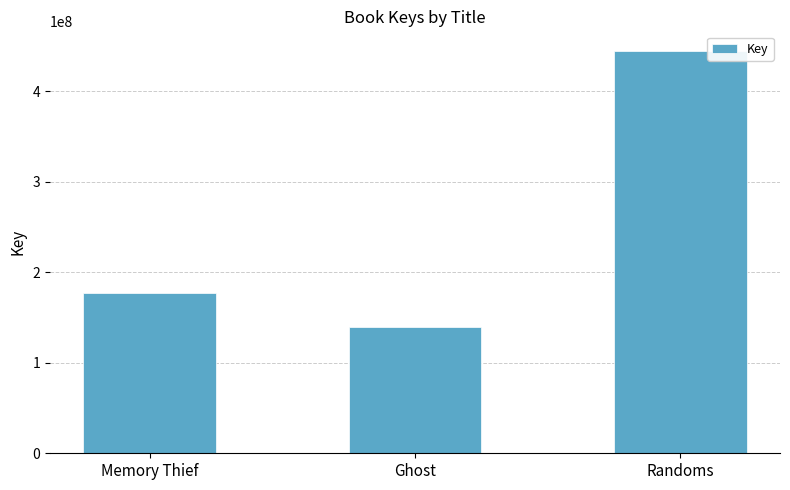

Approximately how many times larger is the value at Memory Thief compared to Ghost?

1.3